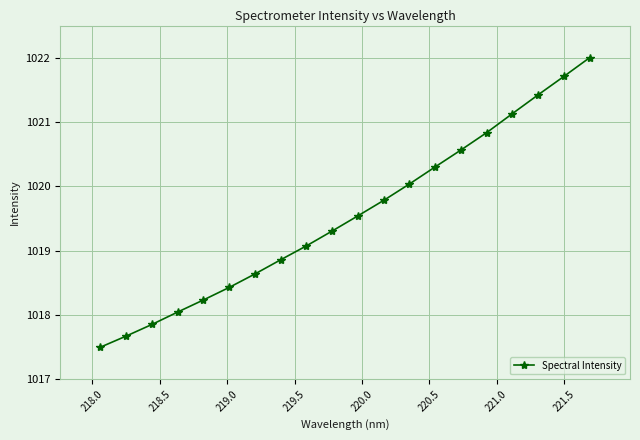

How many data points are less than 1019?

8